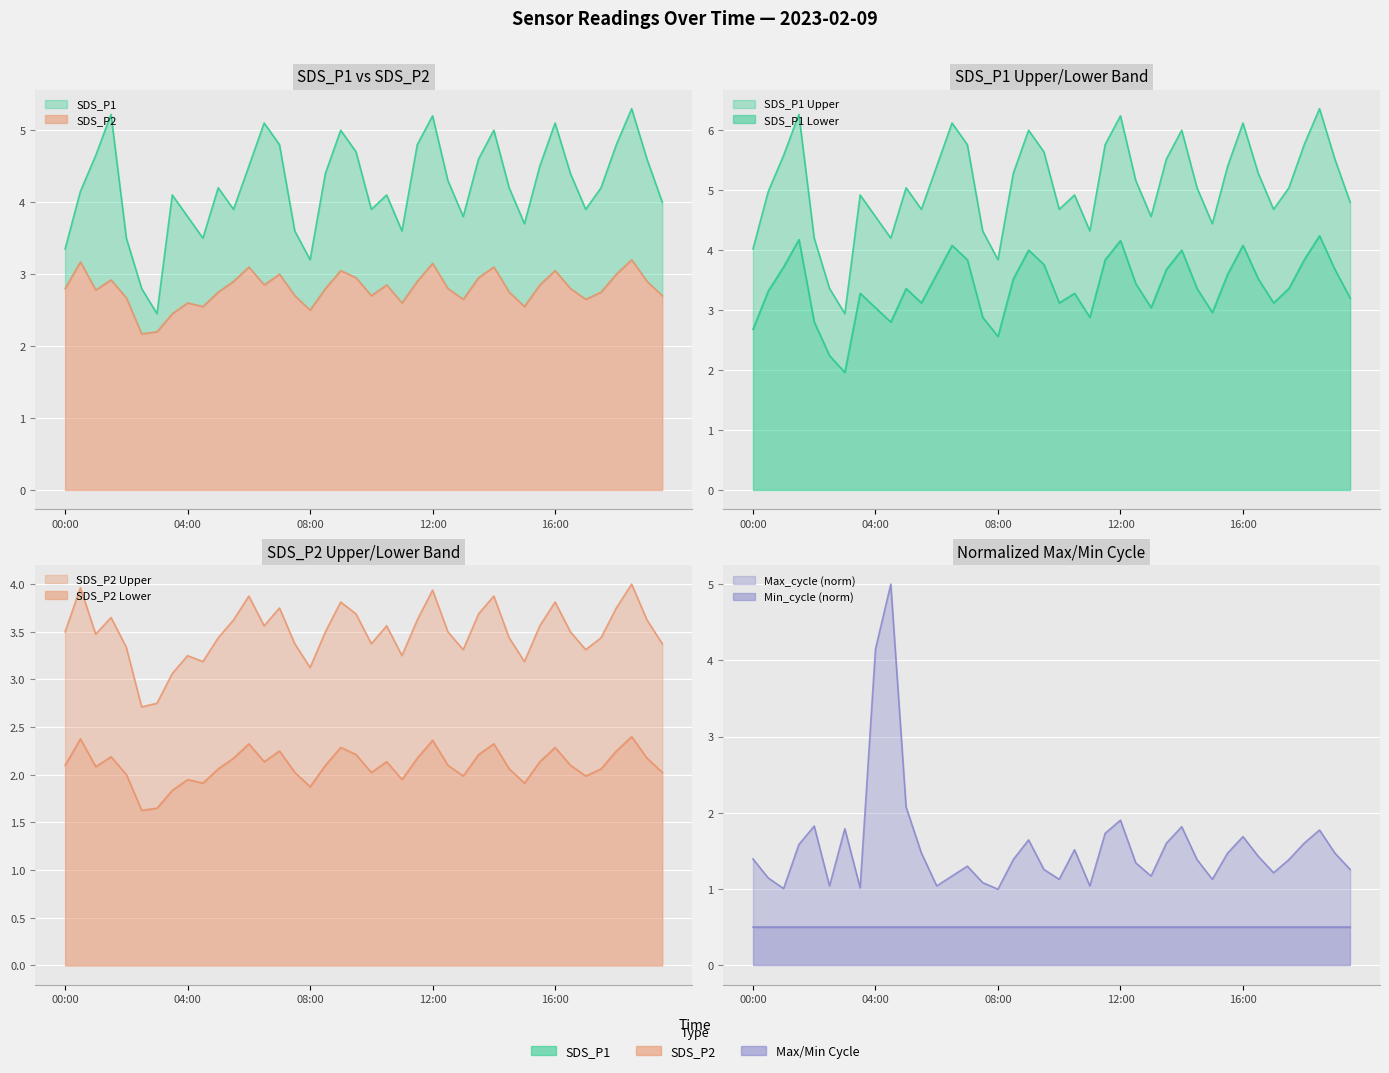

What is the difference between the second highest and minimum values in the SDS_P2 series?

1.0